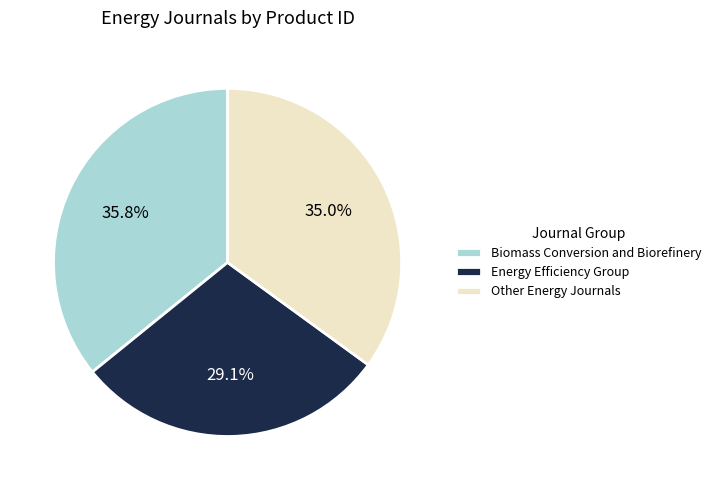

To the nearest percent, what is the average slice percentage?

33%